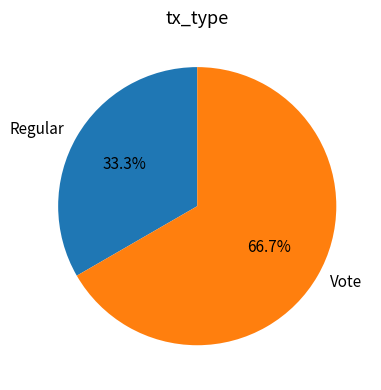

Is it true that Vote is 67% of the pie?

True